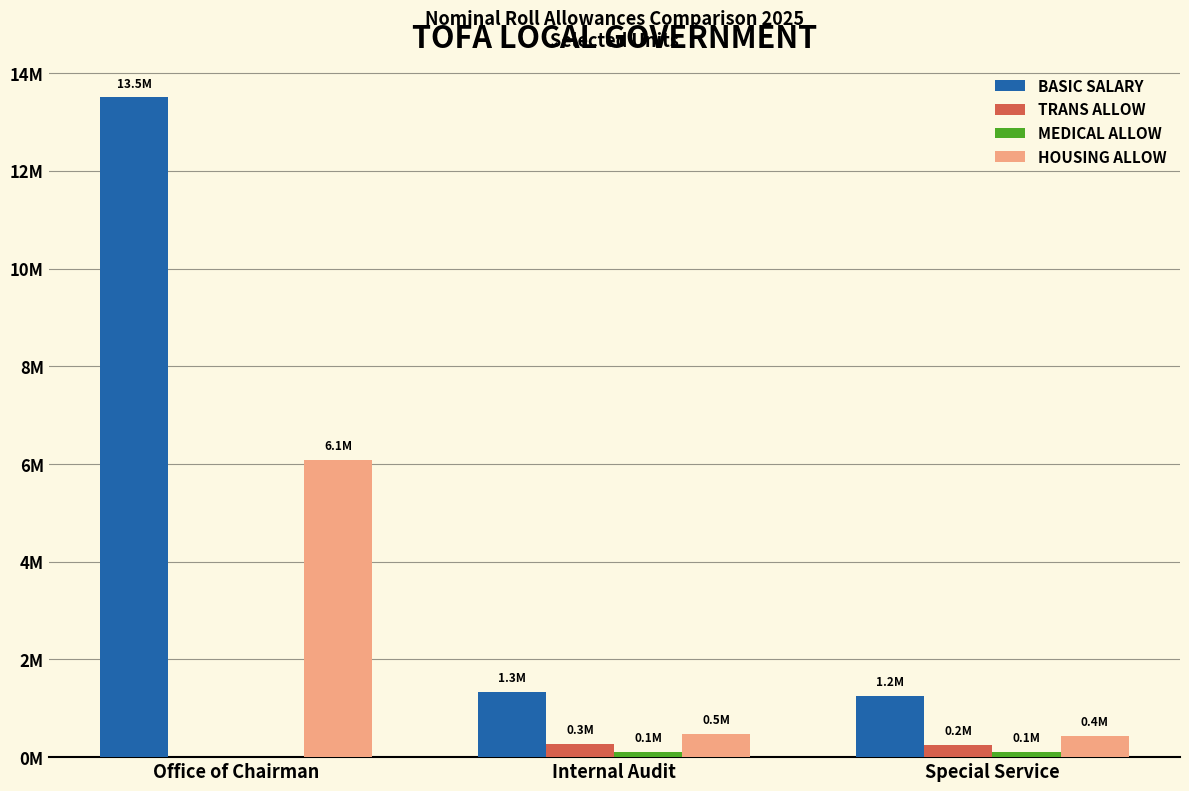

What is the total value across all series at Special Service?

2046936.0